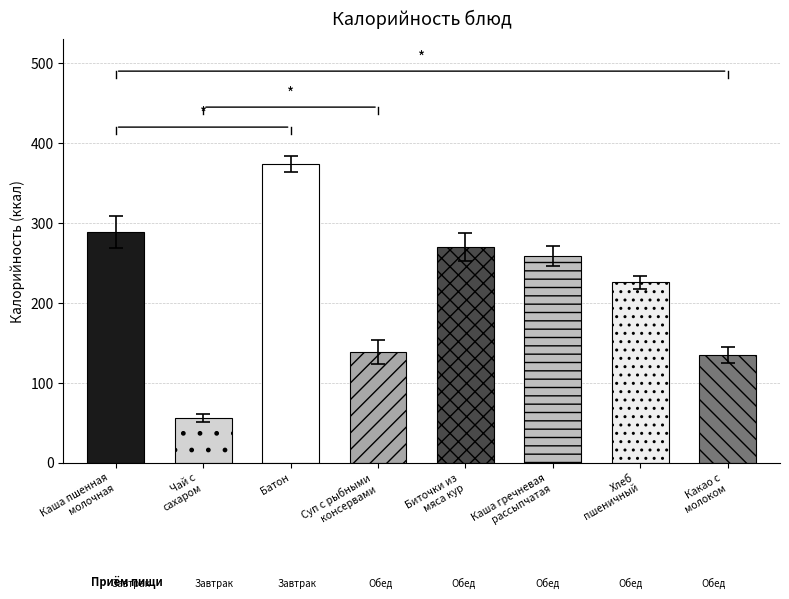

The value at Каша гречневая
рассыпчатая is 445.5. True or false?

False